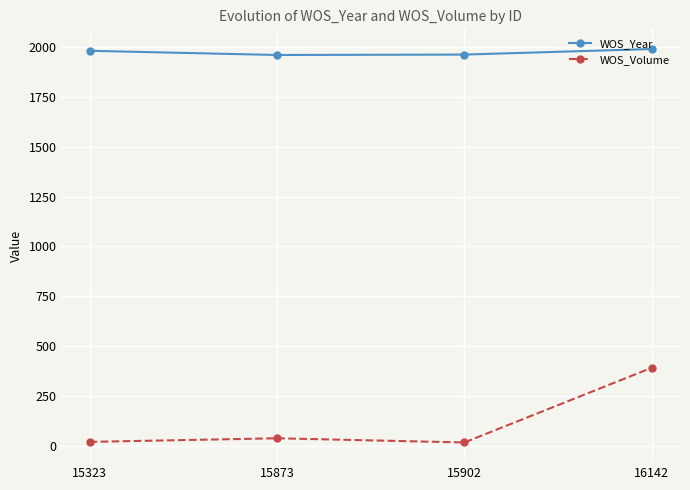

Is it true that WOS_Volume equals 391 at 16142?

True